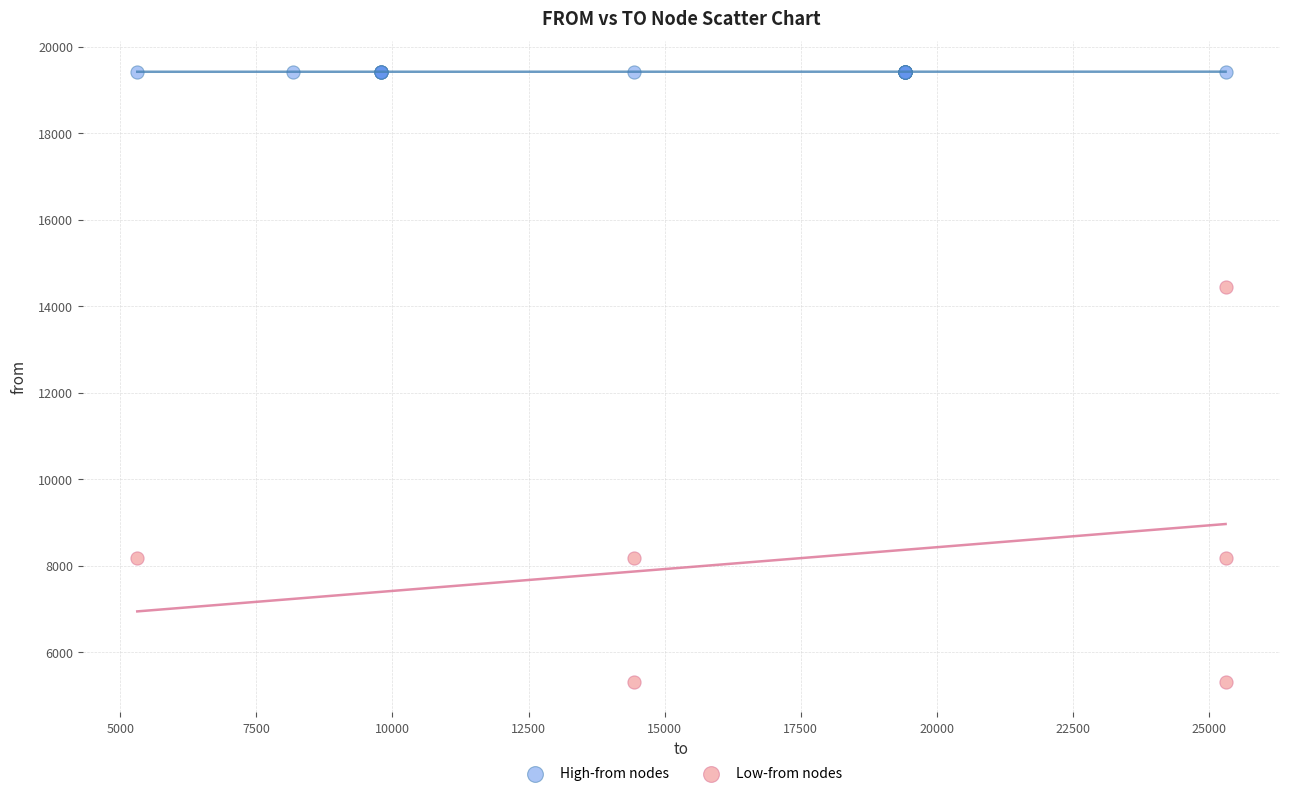

Which series reaches the minimum Y coordinate?

Low-from nodes